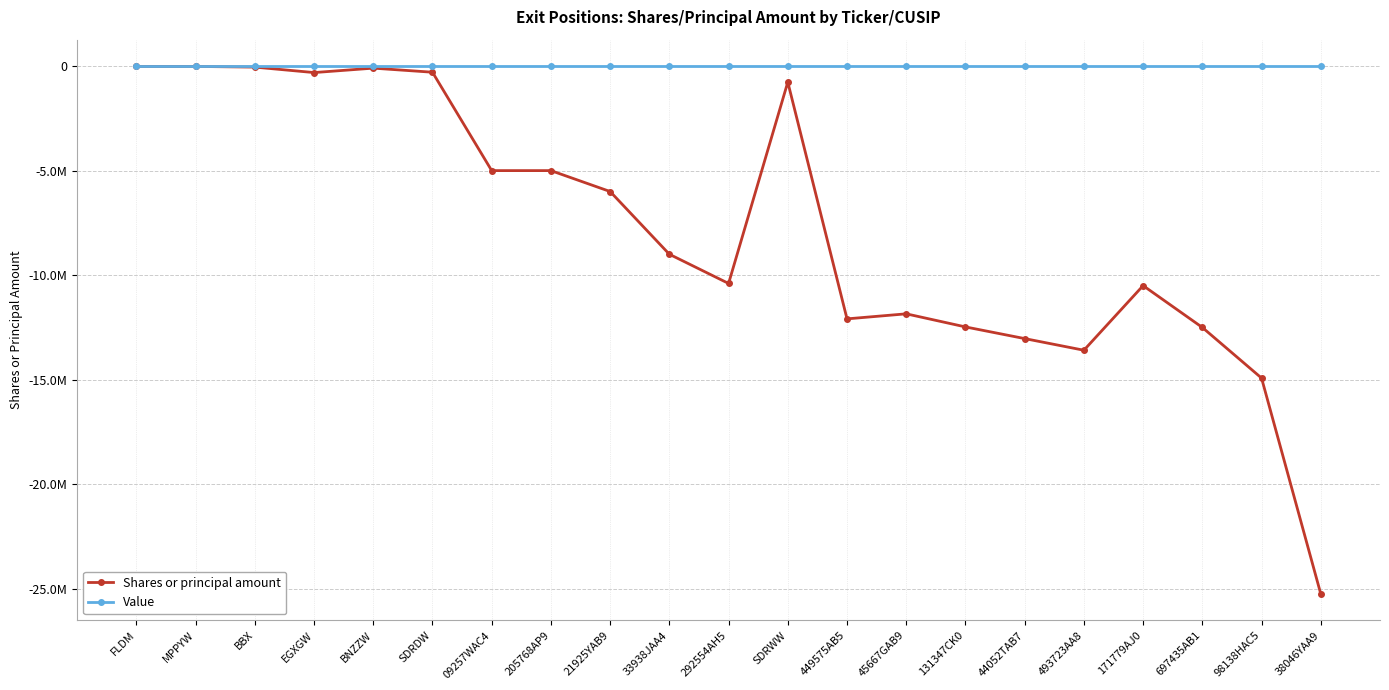

True or false: Value and Shares or principal amount intersect in this chart.

False